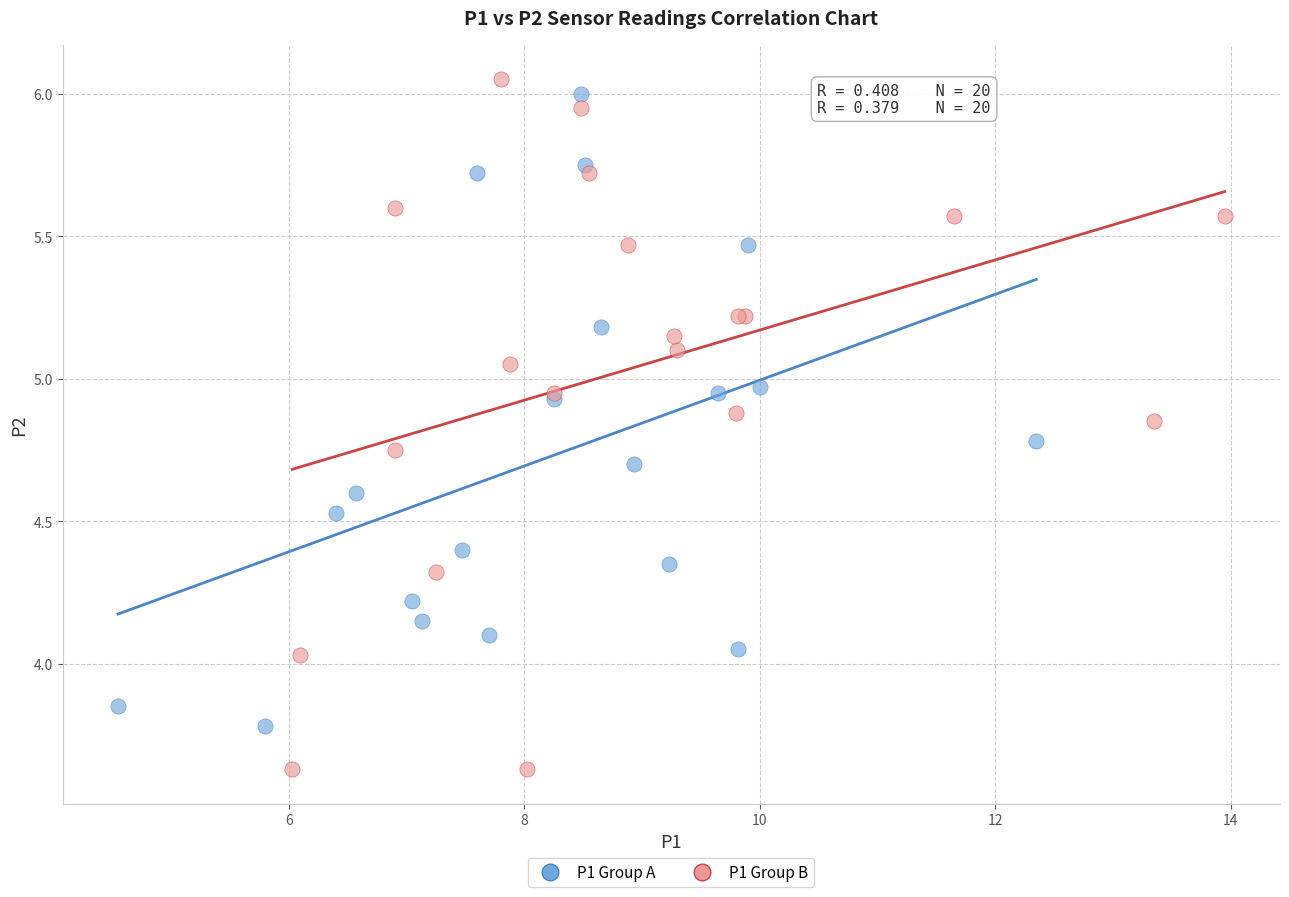

Which series reaches the minimum Y coordinate?

P1 Group B